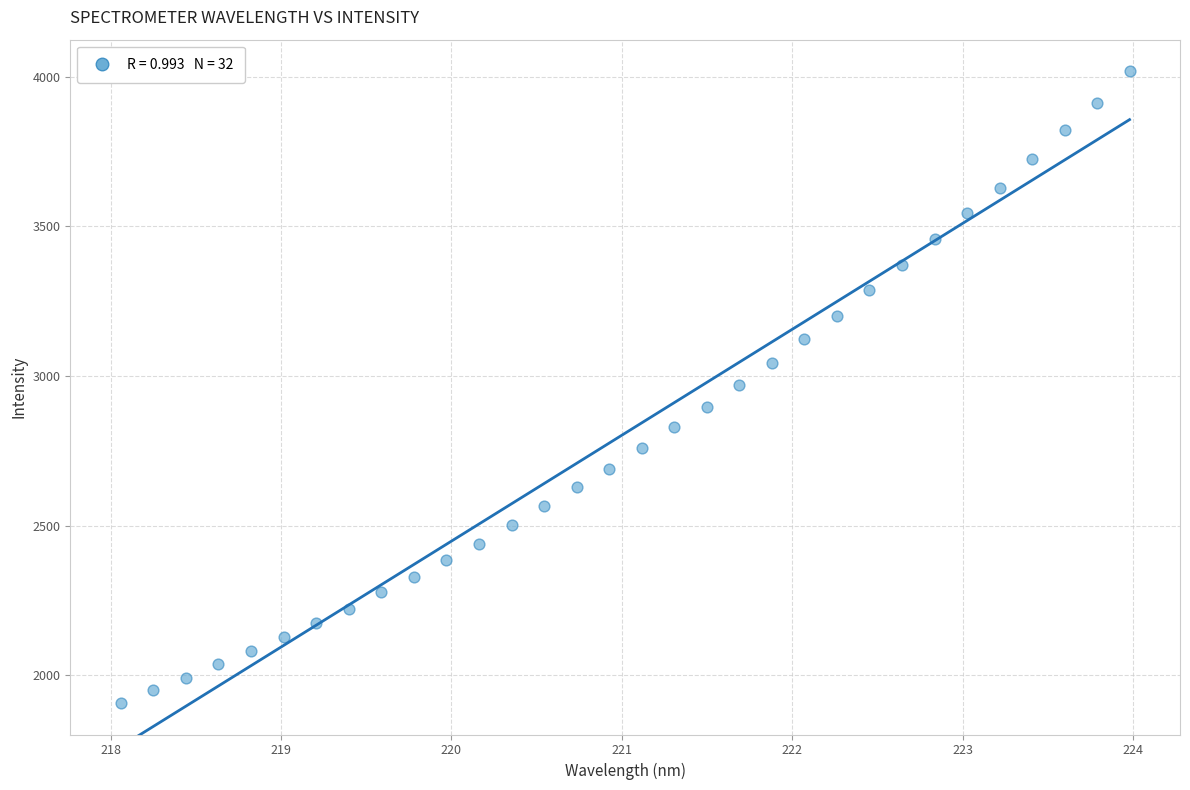

What is the range of Y values (max minus min)?

2110.7